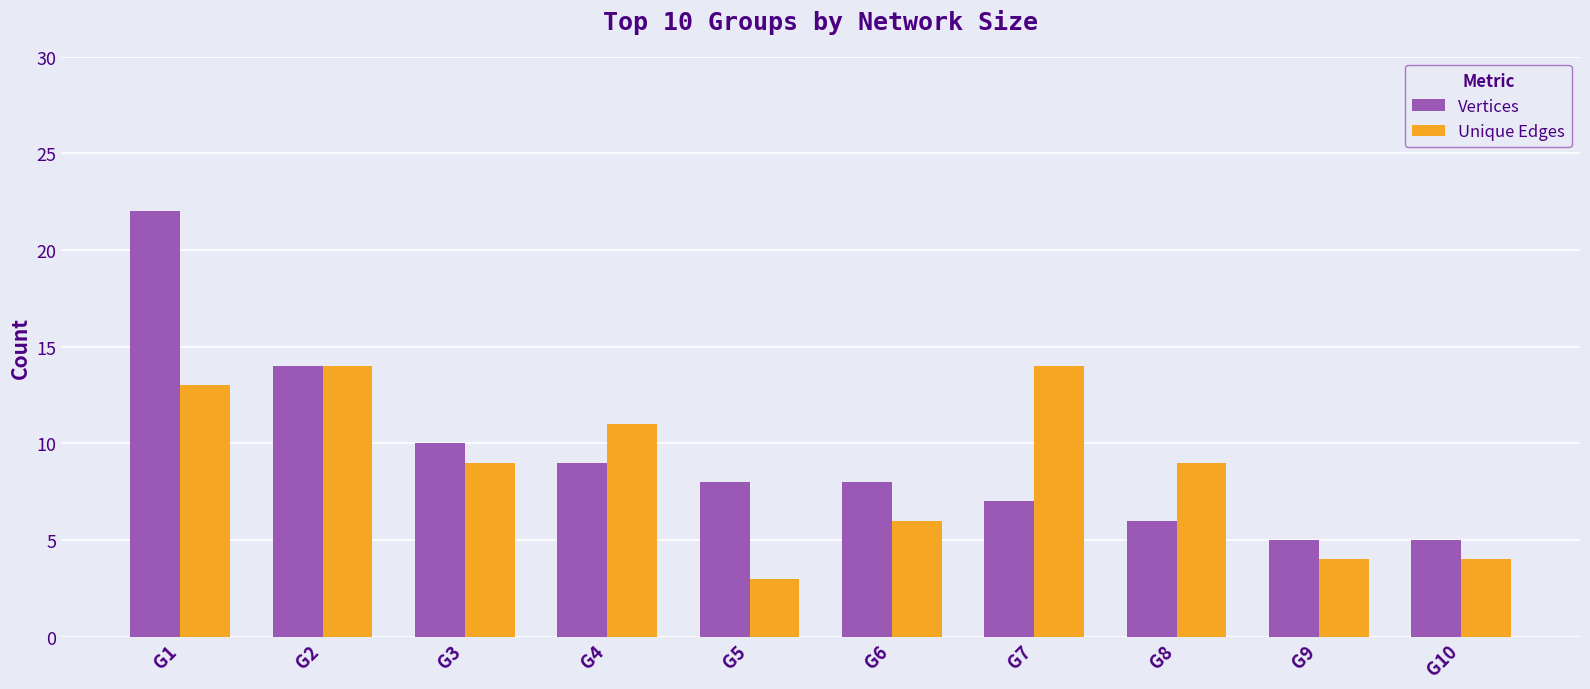

At G6, list the series in order from smallest to largest.

Unique Edges, Vertices